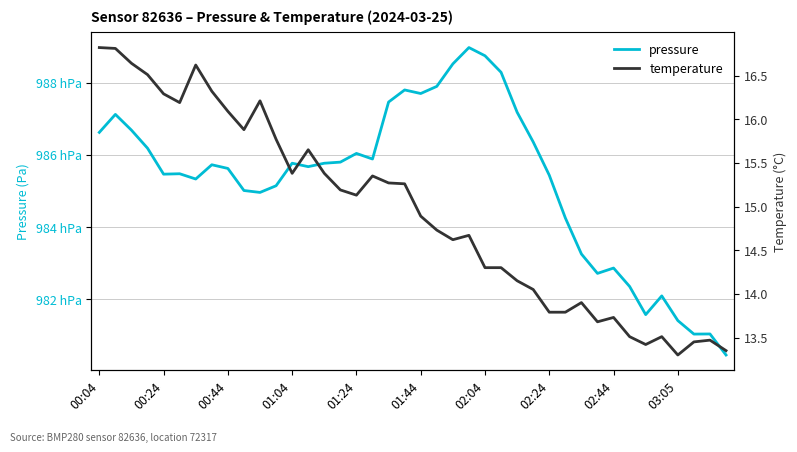

At 02:44, list the series in order from largest to smallest.

pressure, temperature